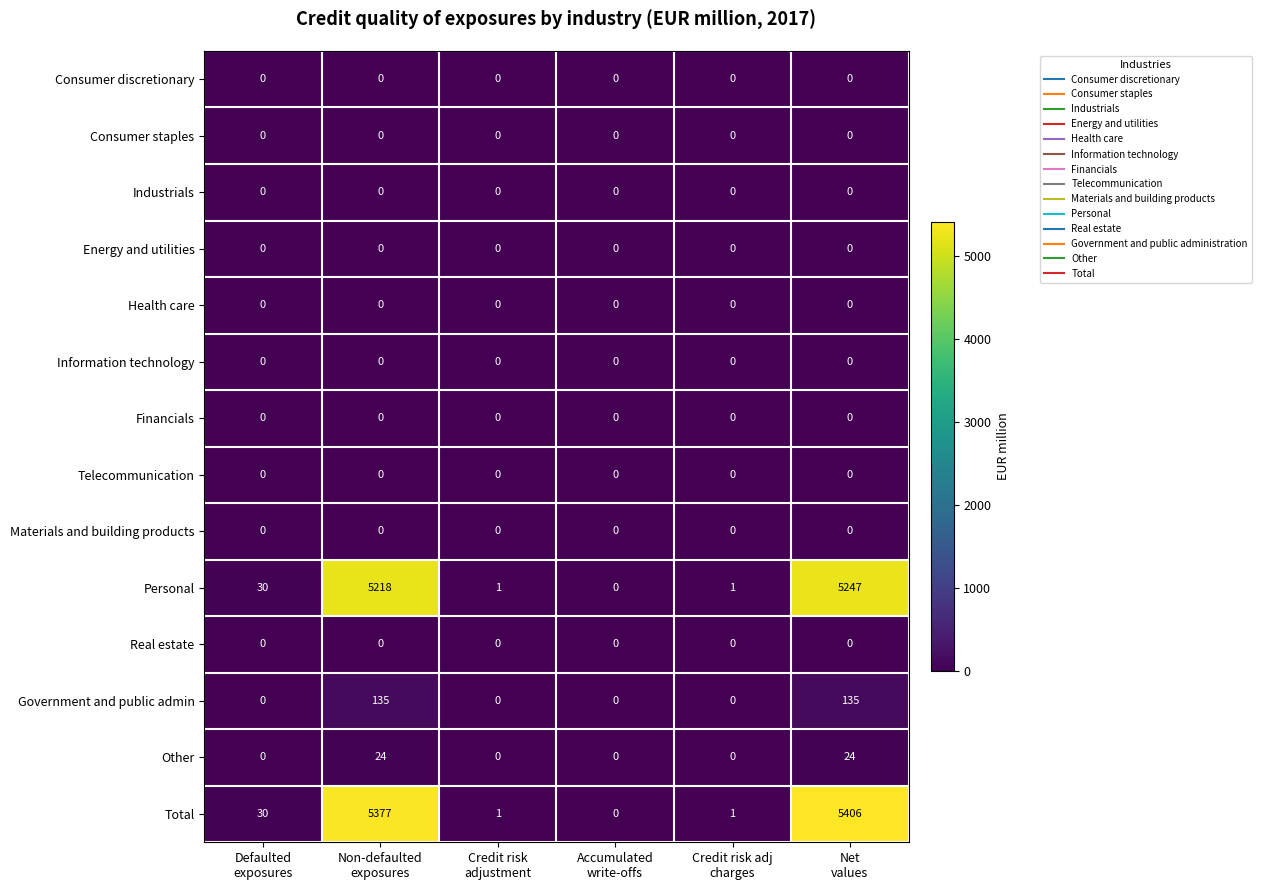

Which series has the largest range (max minus min)?

Total